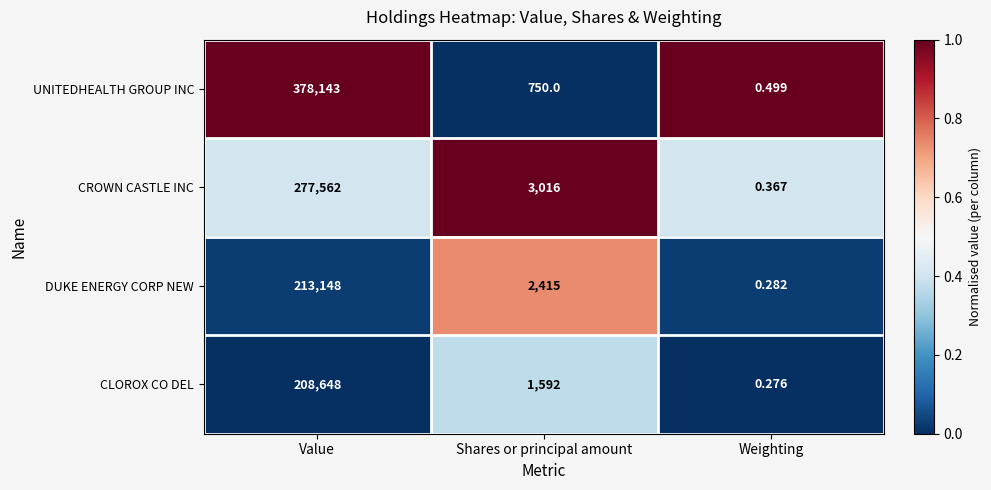

Which category has the lowest value in the DUKE ENERGY CORP NEW series?

Weighting